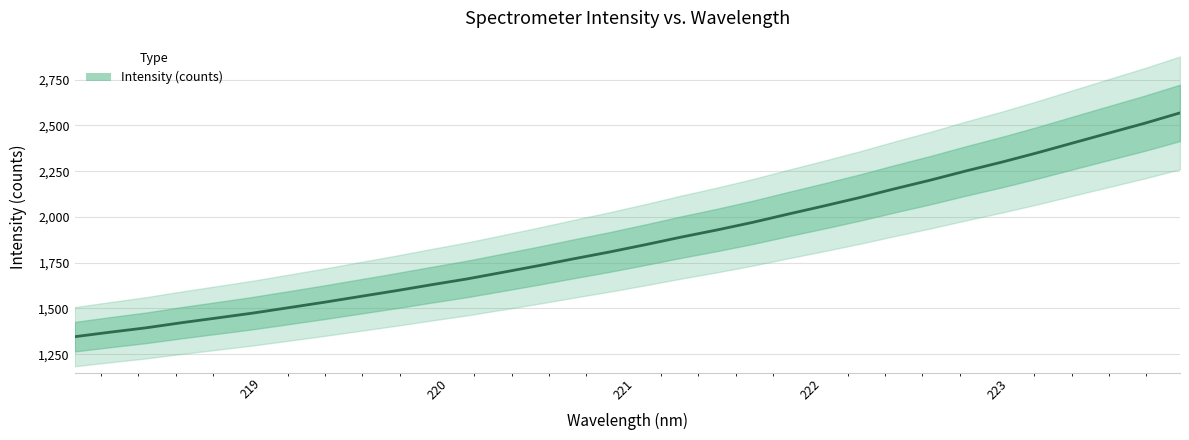

Reading left to right, list all the values displayed in this chart.

1345.9	1370.7	1394.5	1422.5	1448.7	1475.2	1504.6	1534.4	1565.8	1597.0	1629.8	1661.8	1697.7	1734.0	1772.1	1809.1	1848.8	1890.0	1928.9	1970.3	2015.7	2060.0	2105.6	2154.4	2201.6	2251.9	2299.8	2350.9	2404.8	2458.3	2511.5	2568.6